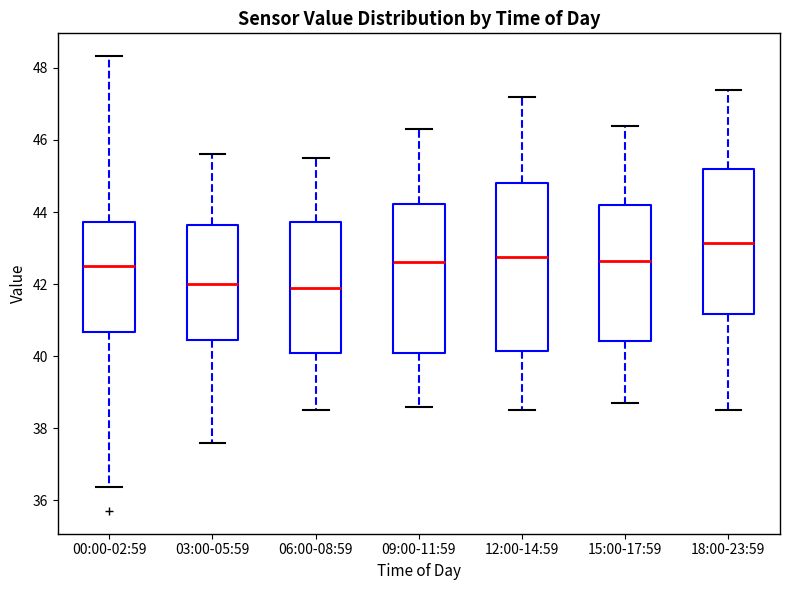

Where does the upper whisker of the box for 06:00-08:59 end on the y-axis? The values are not printed on the chart, so give them approximately, as read against the axis.

45.6